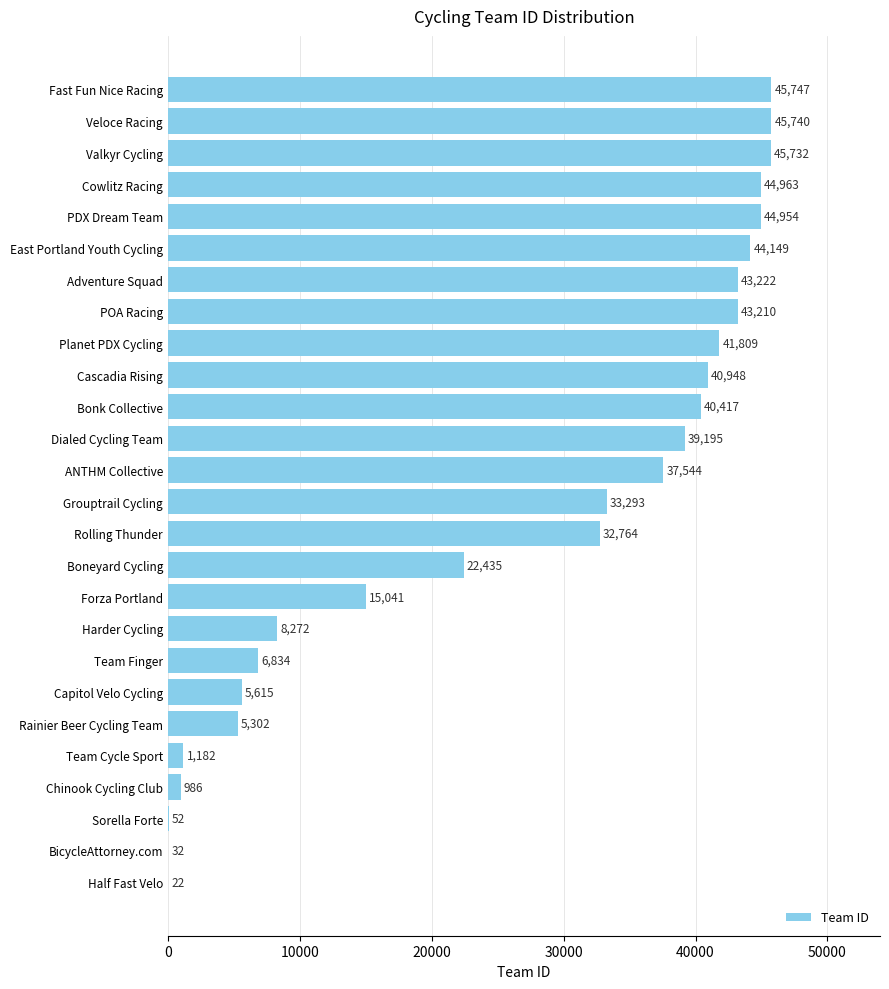

Reading top to bottom, list all the values displayed in this chart.

Fast Fun Nice Racing=45747	Veloce Racing=45740	Valkyr Cycling=45732	Cowlitz Racing=44963	PDX Dream Team=44954	East Portland Youth Cycling=44149	Adventure Squad=43222	POA Racing=43210	Planet PDX Cycling=41809	Cascadia Rising=40948	Bonk Collective=40417	Dialed Cycling Team=39195	ANTHM Collective=37544	Grouptrail Cycling=33293	Rolling Thunder=32764	Boneyard Cycling=22435	Forza Portland=15041	Harder Cycling=8272	Team Finger=6834	Capitol Velo Cycling=5615	Rainier Beer Cycling Team=5302	Team Cycle Sport=1182	Chinook Cycling Club=986	Sorella Forte=52	BicycleAttorney.com=32	Half Fast Velo=22